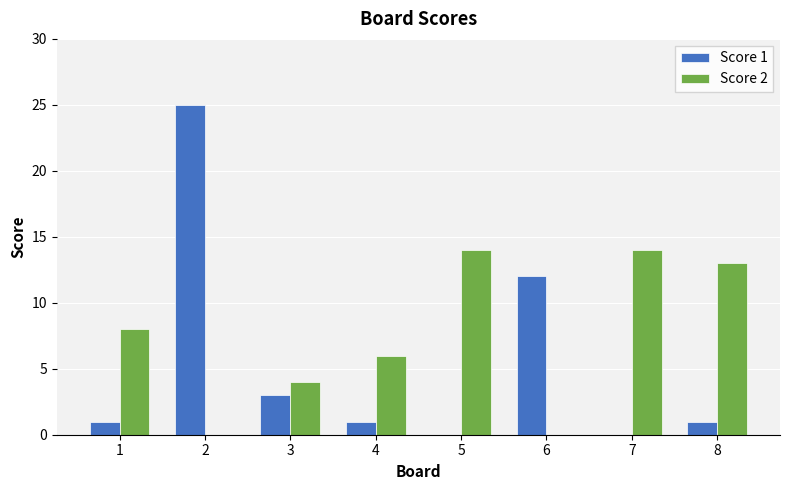

True or false: Score 1 has a value of 1 at 4.

True